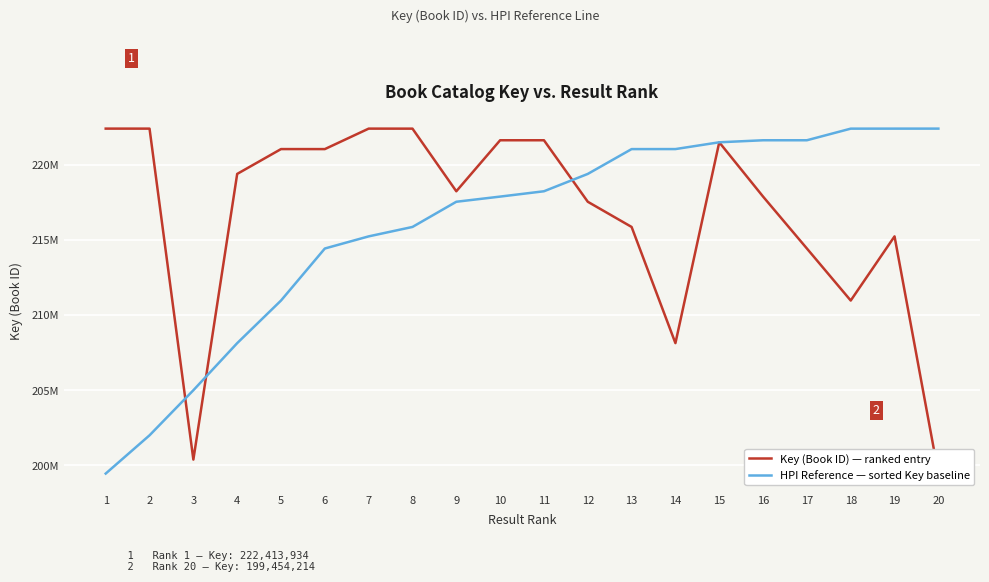

Rank the series at 20 from highest to lowest value.

HPI Reference — sorted Key baseline, Key (Book ID) — ranked entry